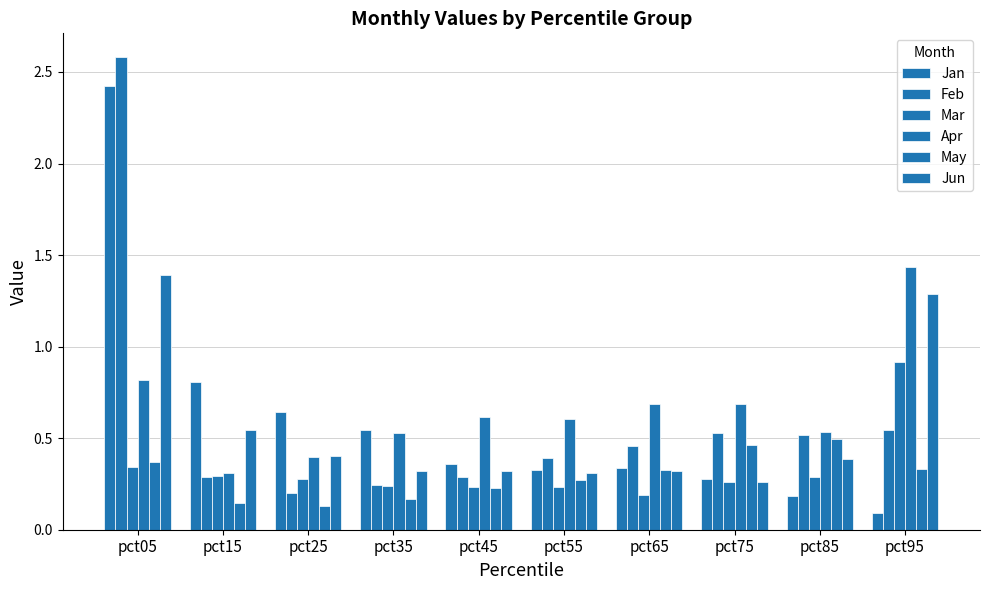

How many distinct data groups are displayed?

6